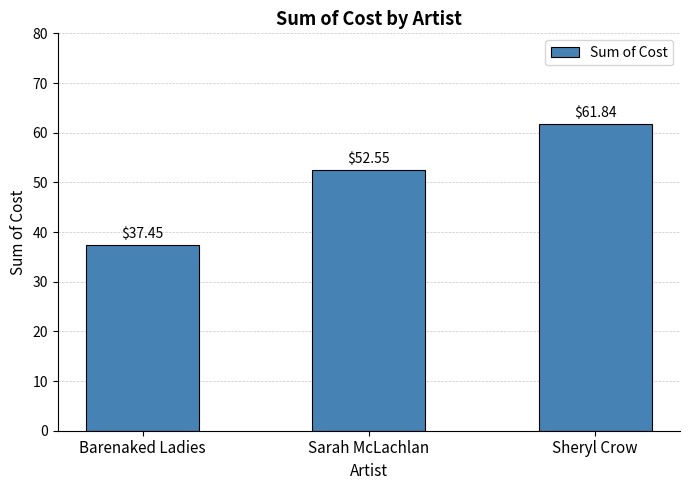

What is the label of the 1st bar from the left?

Barenaked Ladies